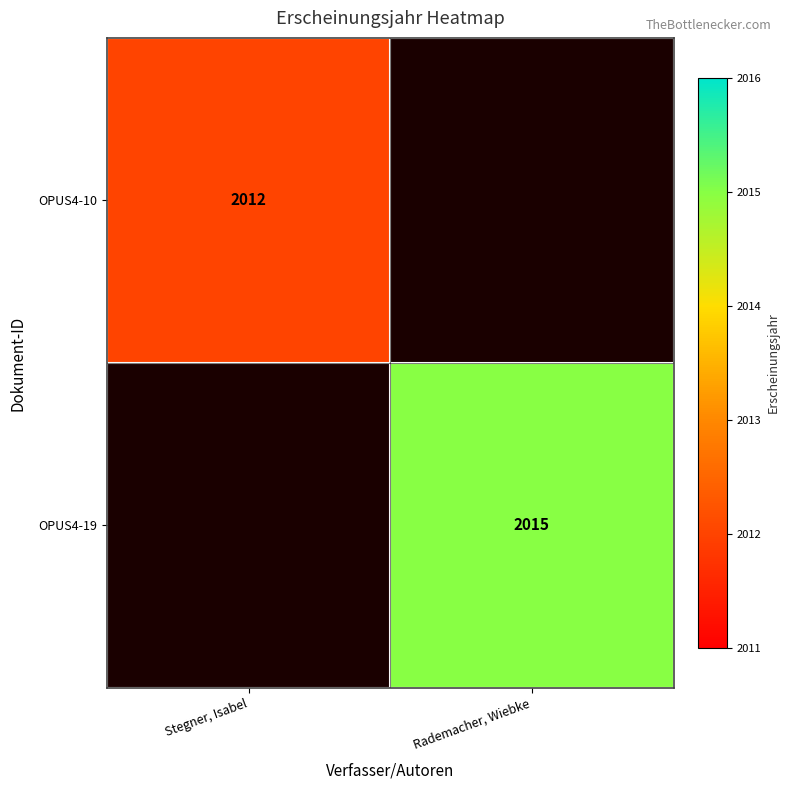

Count the number of data series in this chart.

2